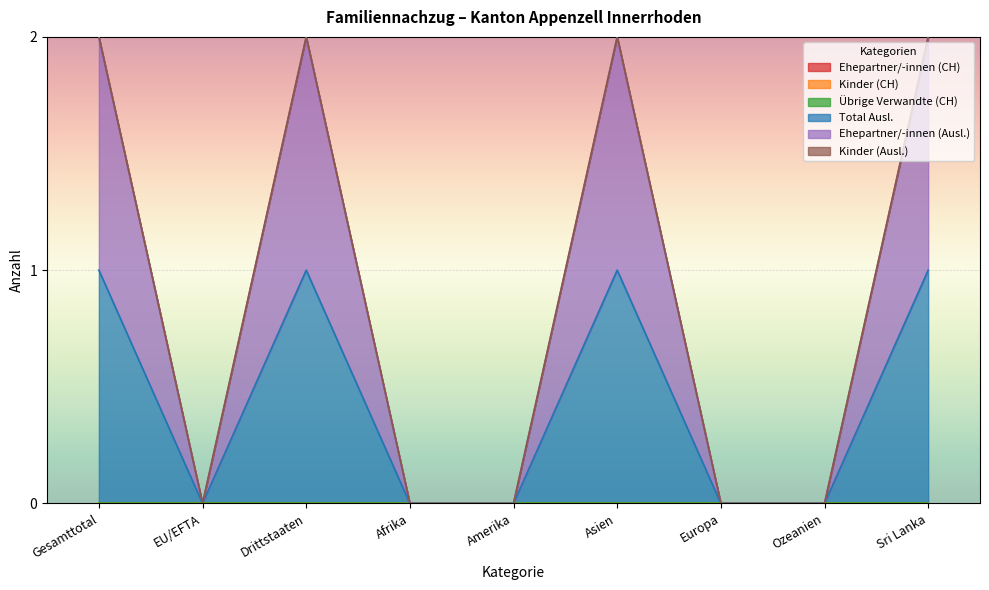

Rank the categories by Ehepartner/-innen (Ausl.) value from highest to lowest.

Gesamttotal, Drittstaaten, Asien, Sri Lanka, EU/EFTA, Afrika, Amerika, Europa, Ozeanien